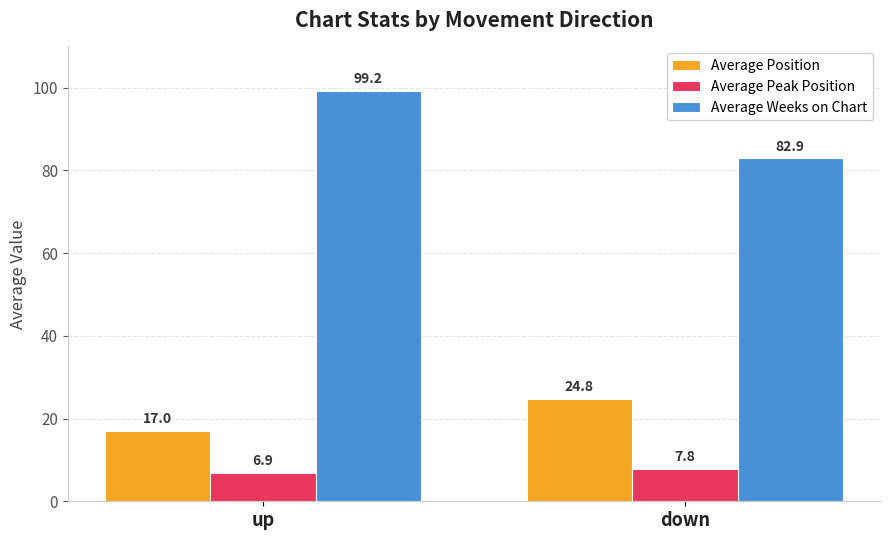

What is the label of the 2nd bar from the right?

up